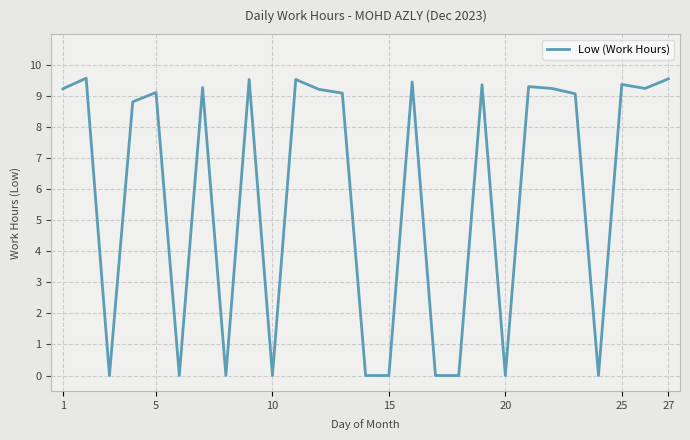

What is the difference between the maximum and minimum values?

9.6